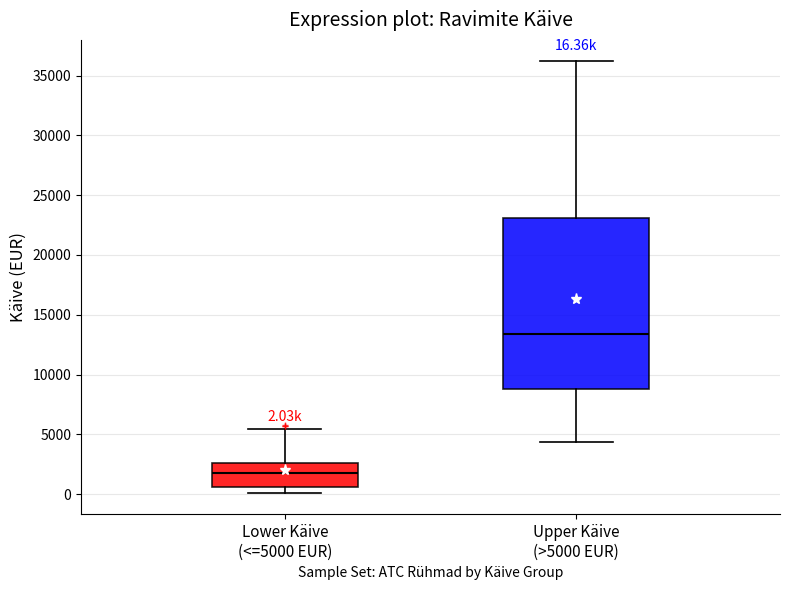

Which box has the lowest median line?

Lower Käive (<=5000 EUR)